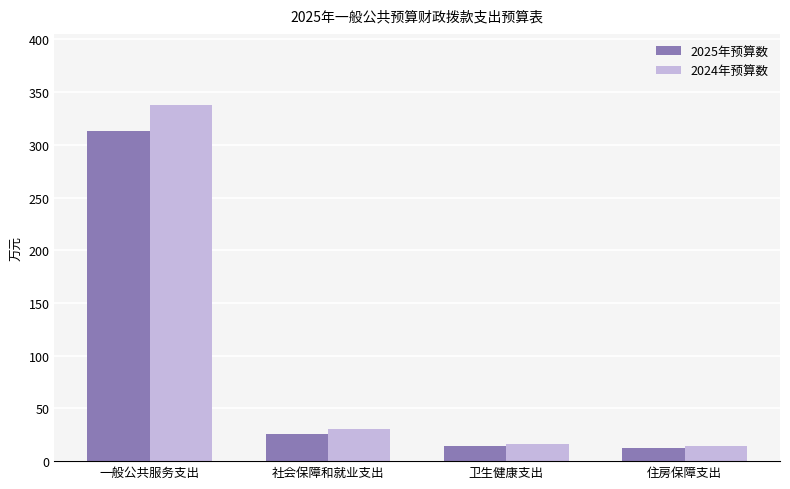

At how many categories does at least one series exceed 20?

2